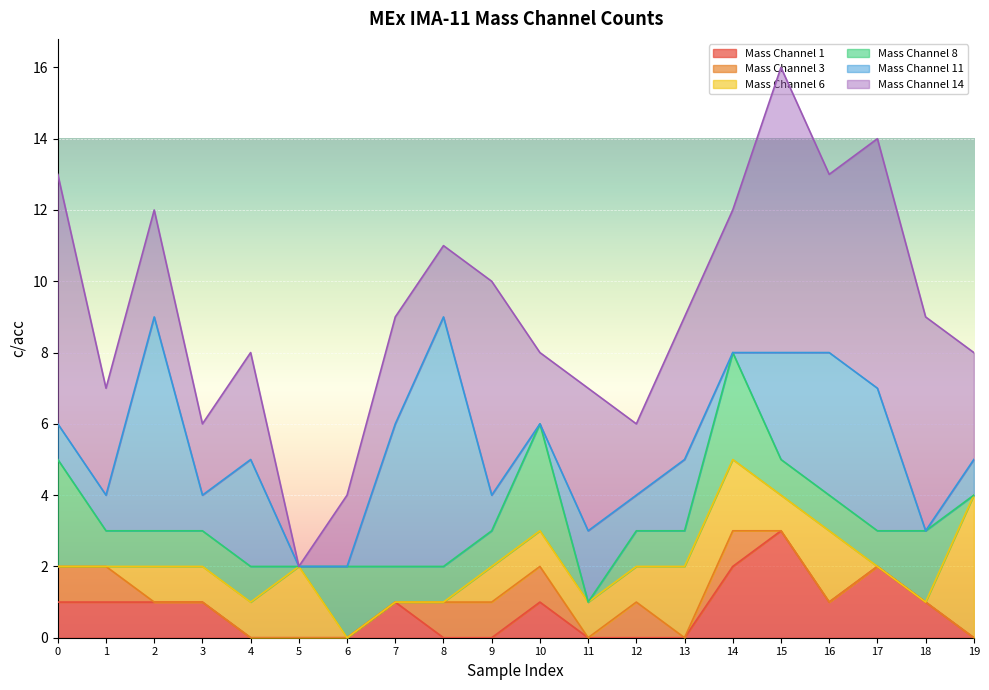

How many lines are shown in the chart?

6